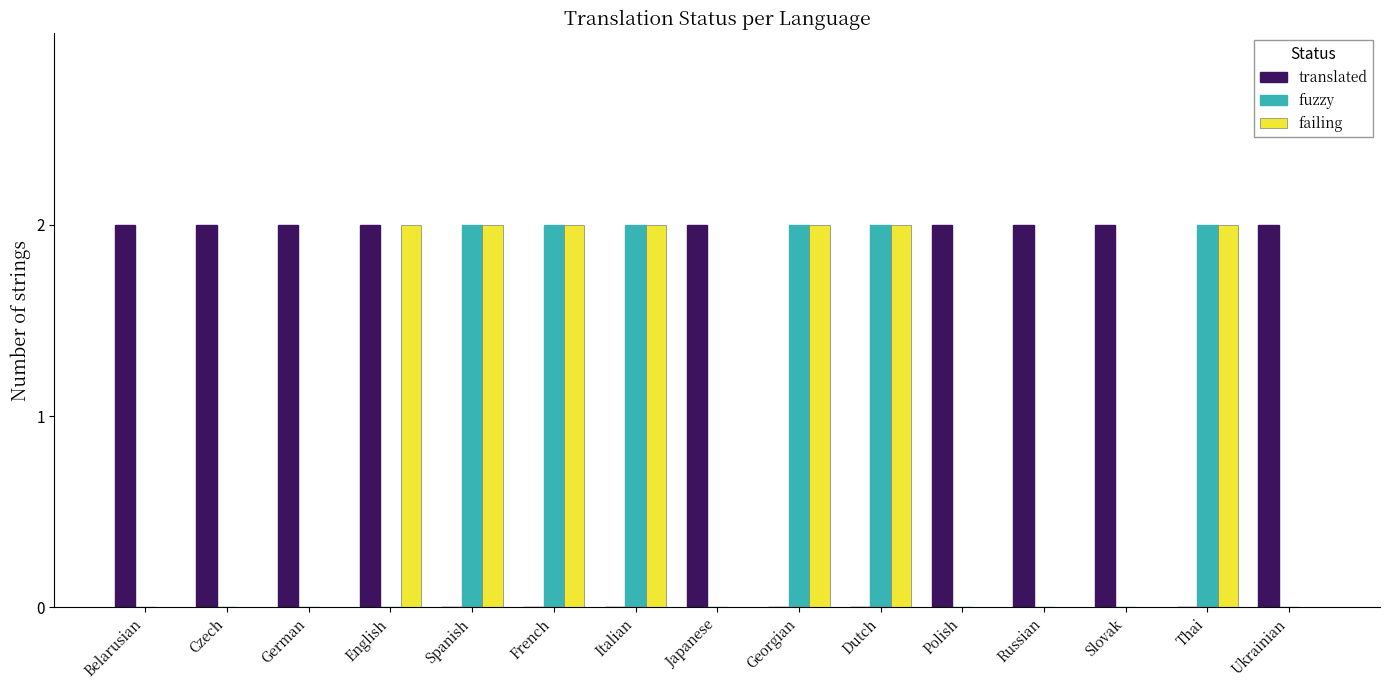

What is the sum of all translated values?

18